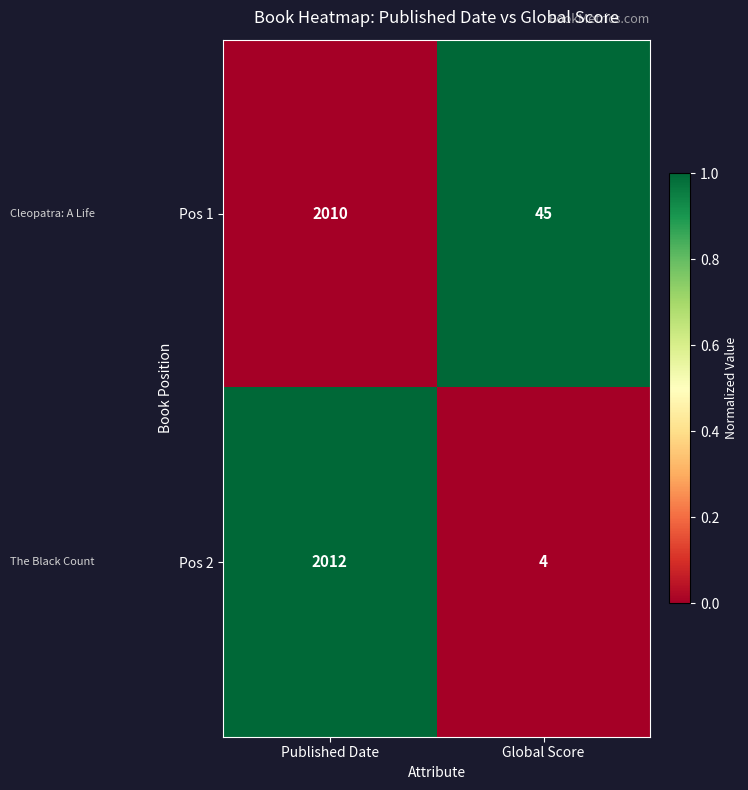

Where is Pos 1 nearest to the value 1027?

Global Score